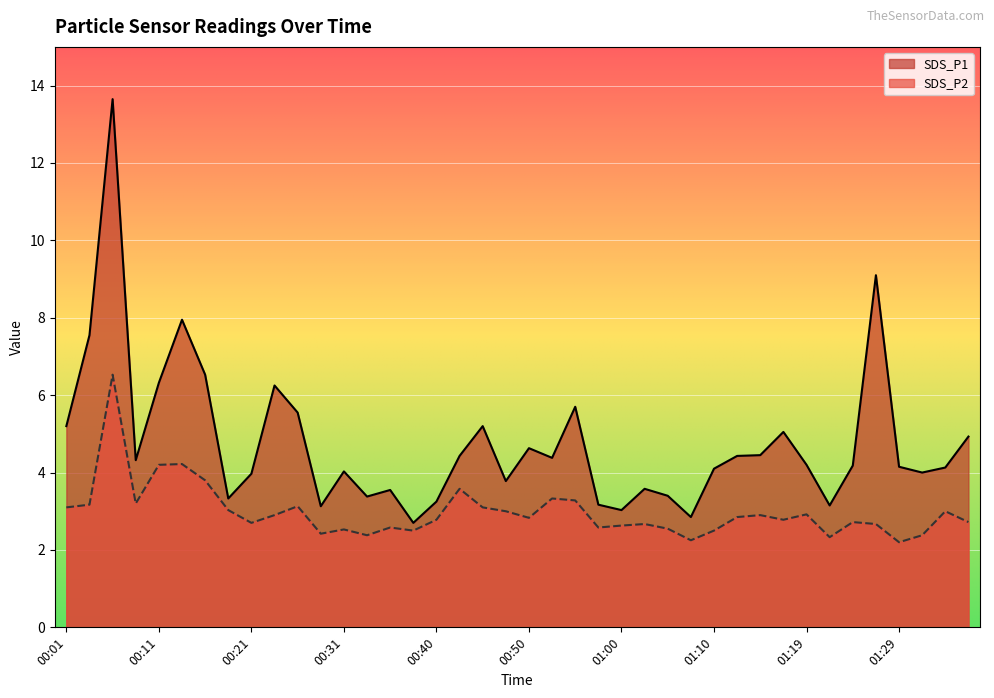

Which category has the lowest value across all series?

01:29